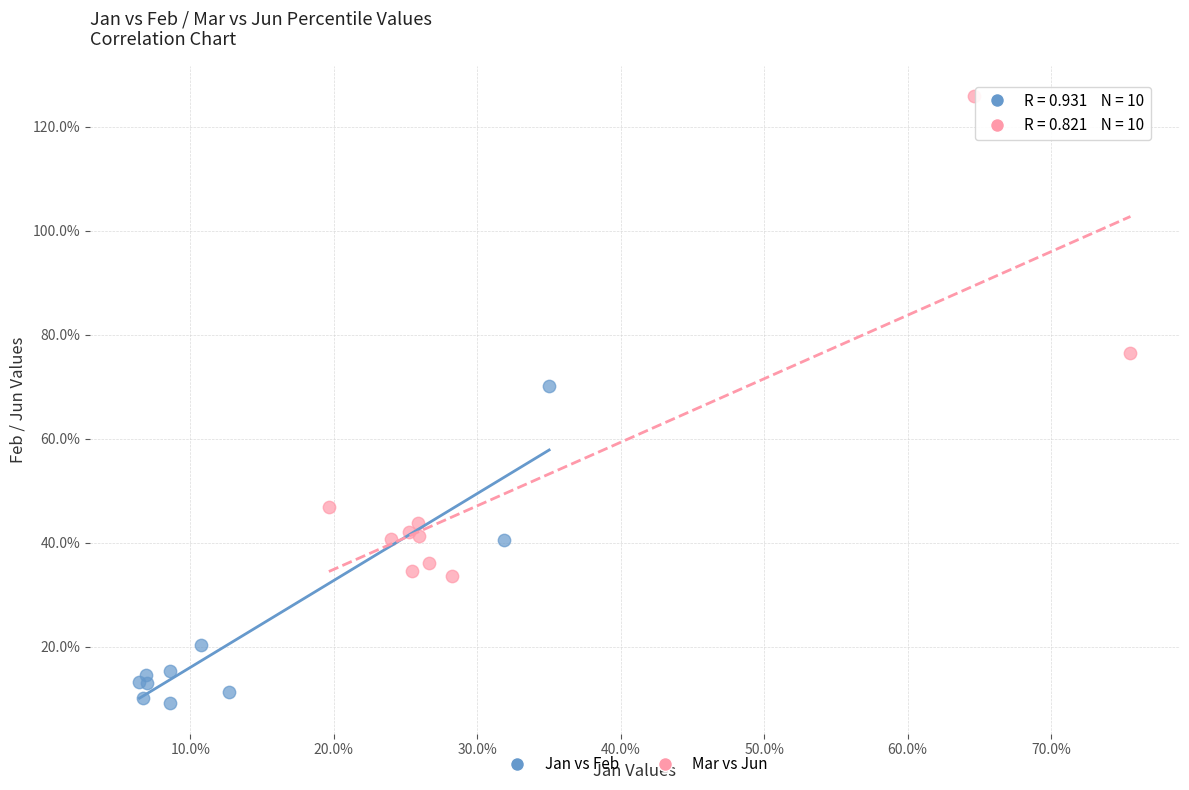

Which series has the largest Y range (max minus min)?

Mar vs Jun